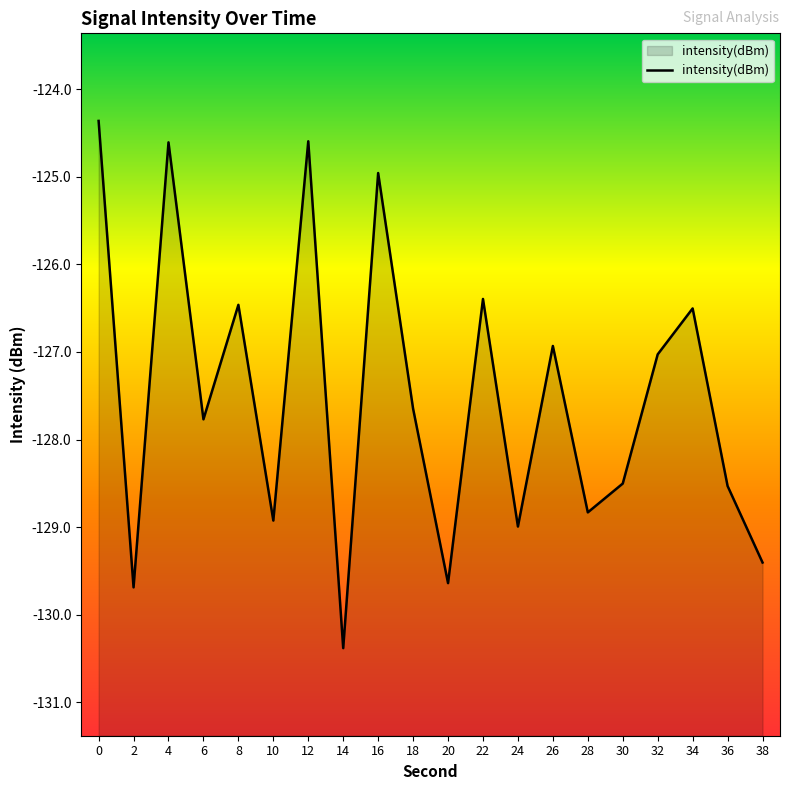

List the labels in order of value, smallest first.

14, 2, 20, 38, 24, 10, 28, 36, 30, 6, 18, 32, 26, 34, 8, 22, 16, 4, 12, 0